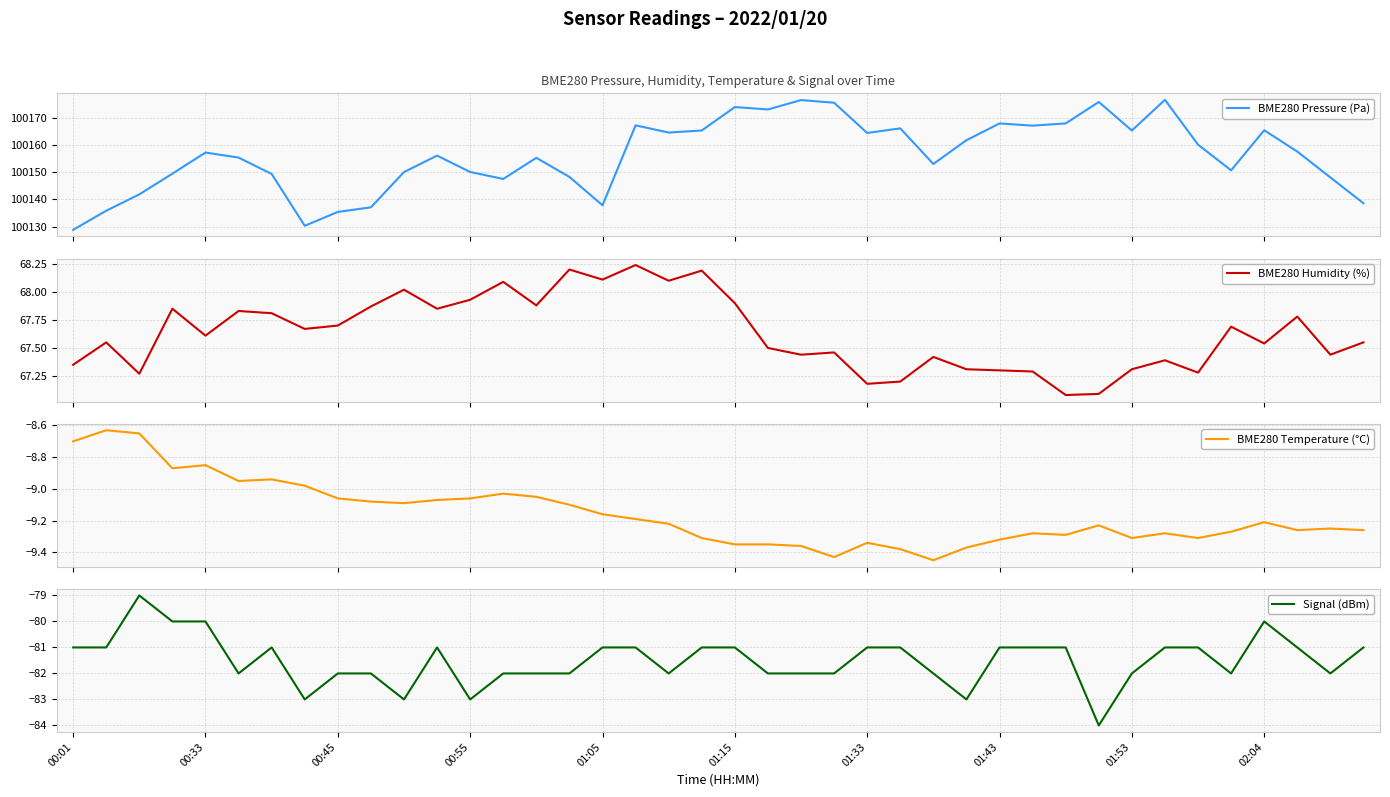

What is the maximum value for BME280 Humidity (%)?

68.2